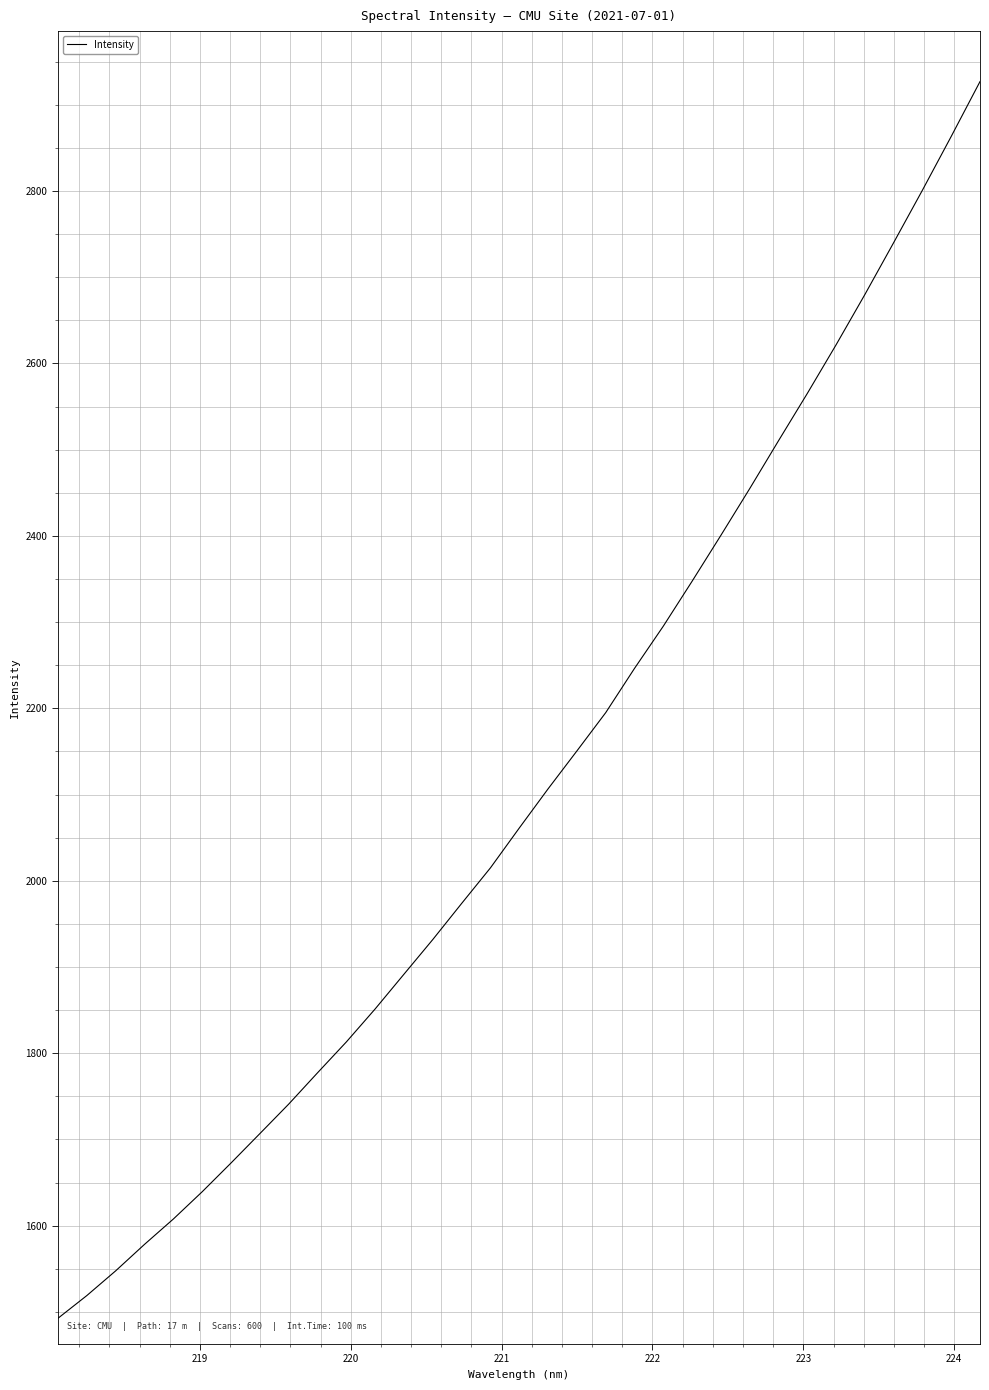

What is the difference between the maximum and minimum values?

1434.2